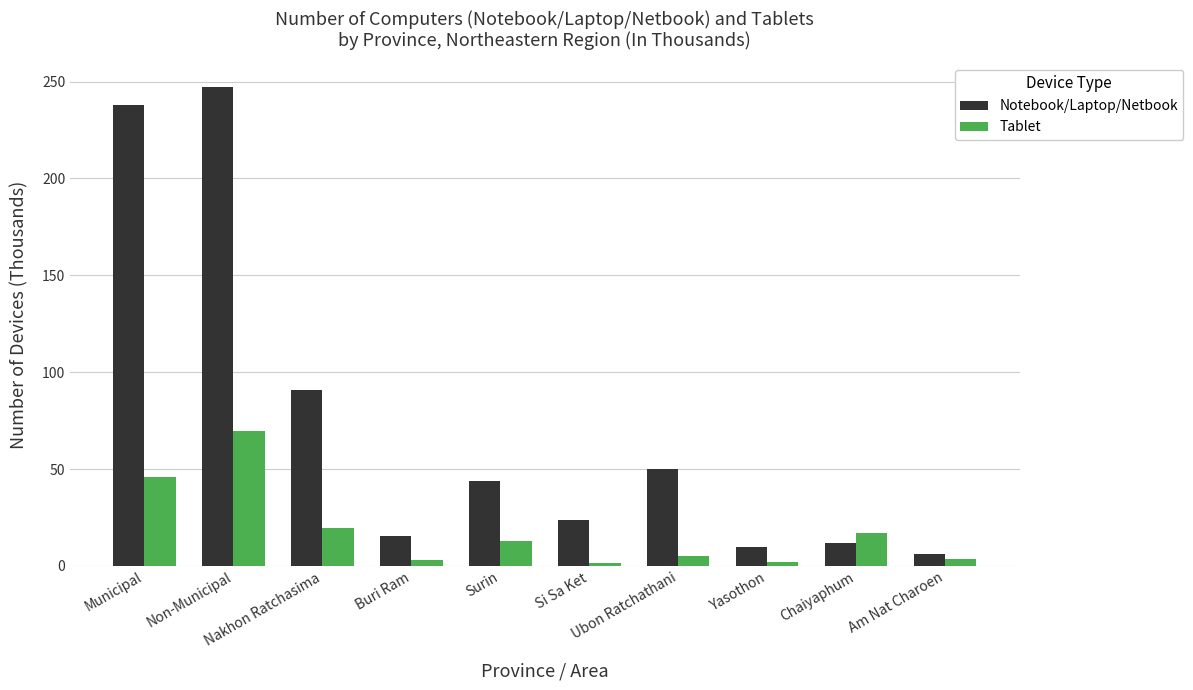

At which label does Tablet reach its peak?

Non-Municipal